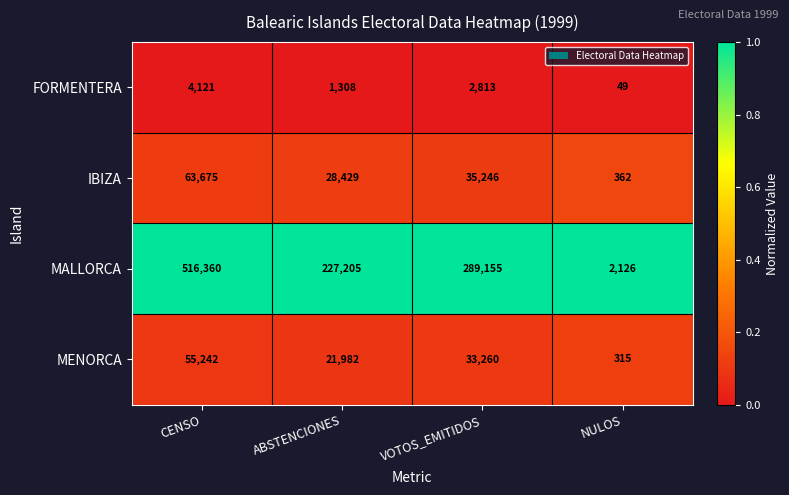

The value of FORMENTERA at NULOS is 73. True or false?

False